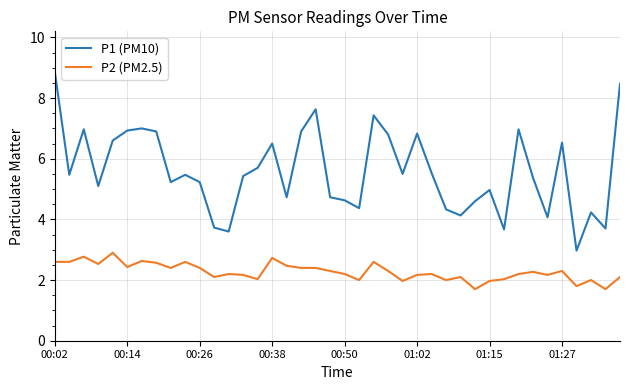

What is the difference between the maximum and minimum values in the P2 (PM2.5) series?

1.2